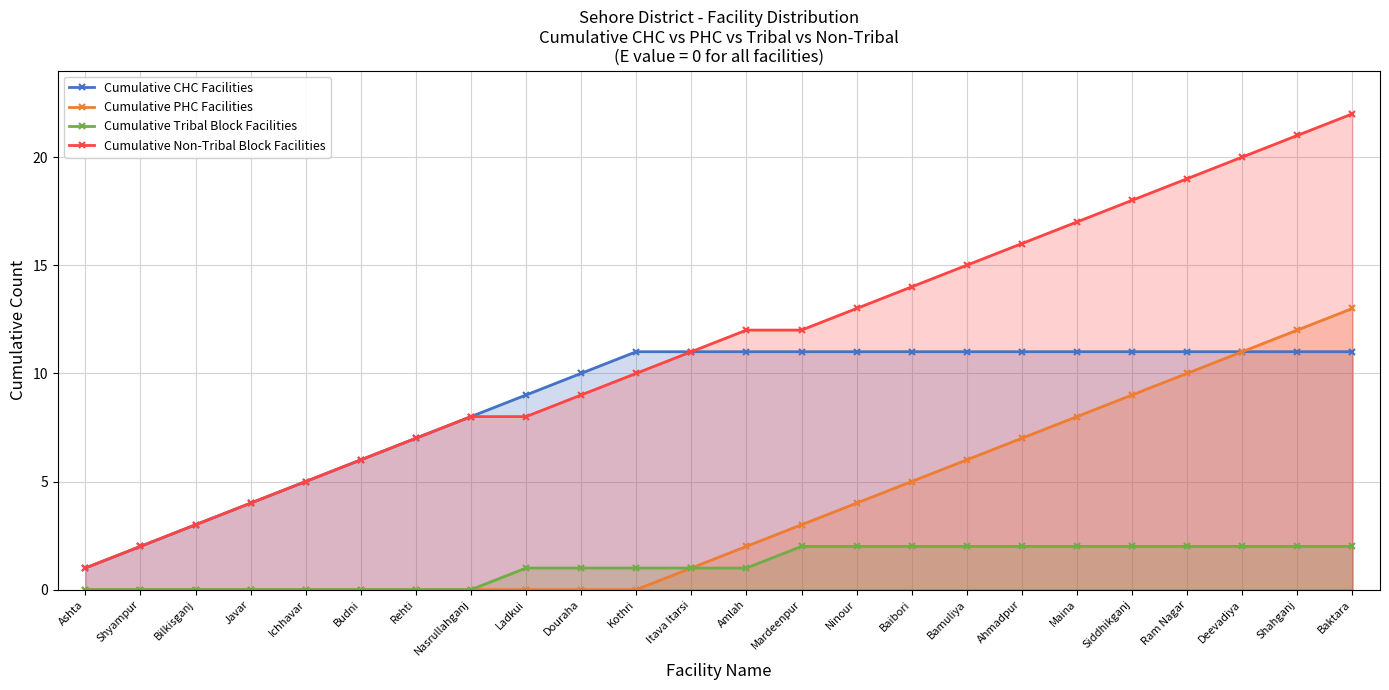

List the series in order of their peak value, lowest first.

Cumulative Tribal Block Facilities, Cumulative CHC Facilities, Cumulative PHC Facilities, Cumulative Non-Tribal Block Facilities